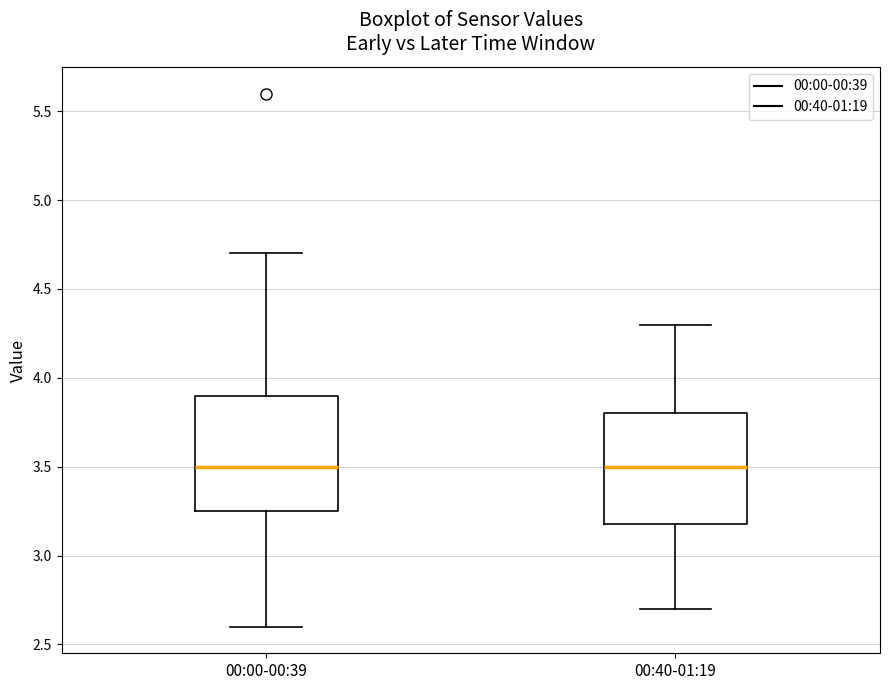

Reading left to right, transcribe this box plot: for each box, give where its median line is, the range the box spans, and where its two whiskers end, as read against the y-axis. The values are not printed on the chart, so give them approximately, as read against the axis.

00:00-00:39: median 3.50, box 3.25 to 3.90, whiskers 2.60 to 4.70
00:40-01:19: median 3.50, box 3.20 to 3.80, whiskers 2.70 to 4.30